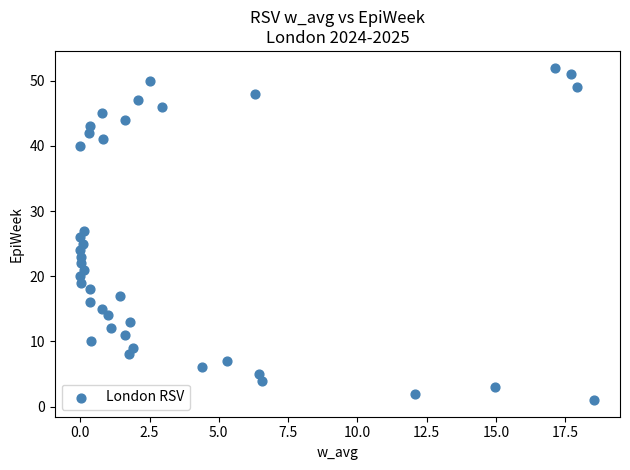

What is the range of Y values (max minus min)?

51